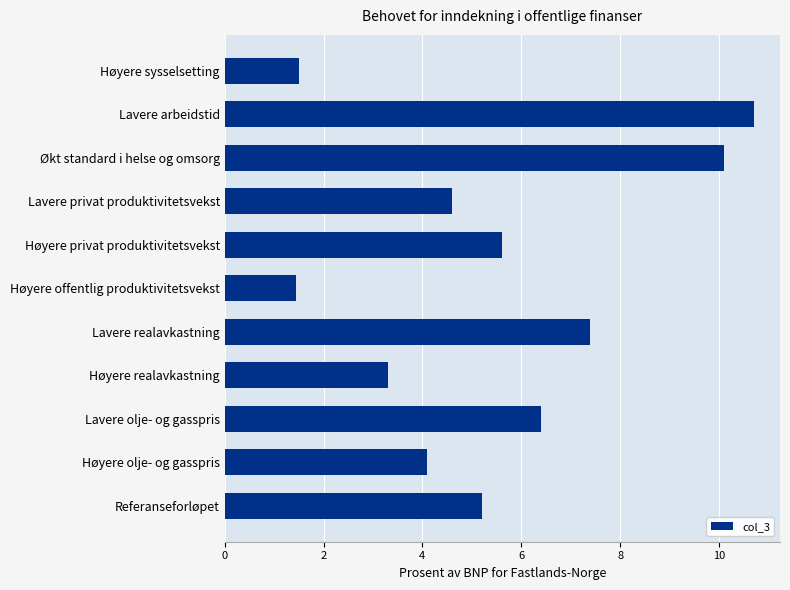

What is the average value?

5.5